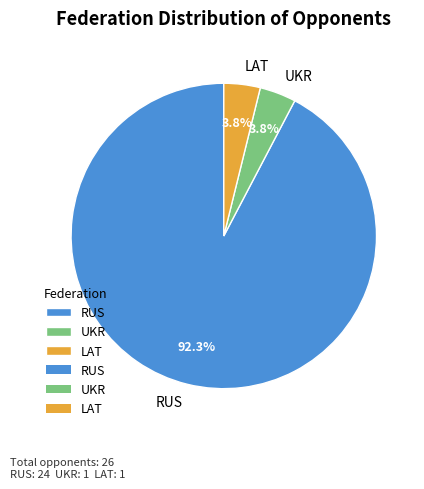

Which has a higher value, RUS or LAT?

RUS